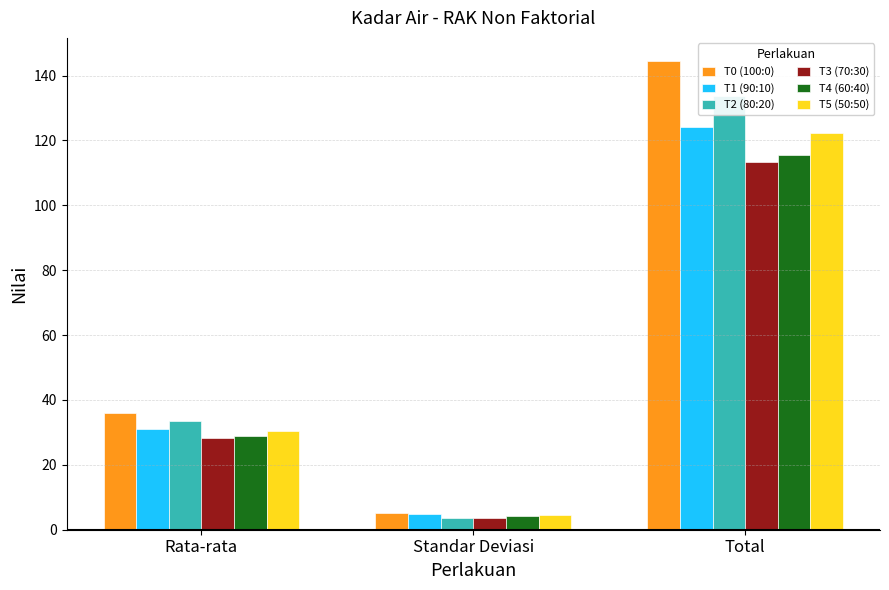

What is the total value across all series at Standar Deviasi?

26.1